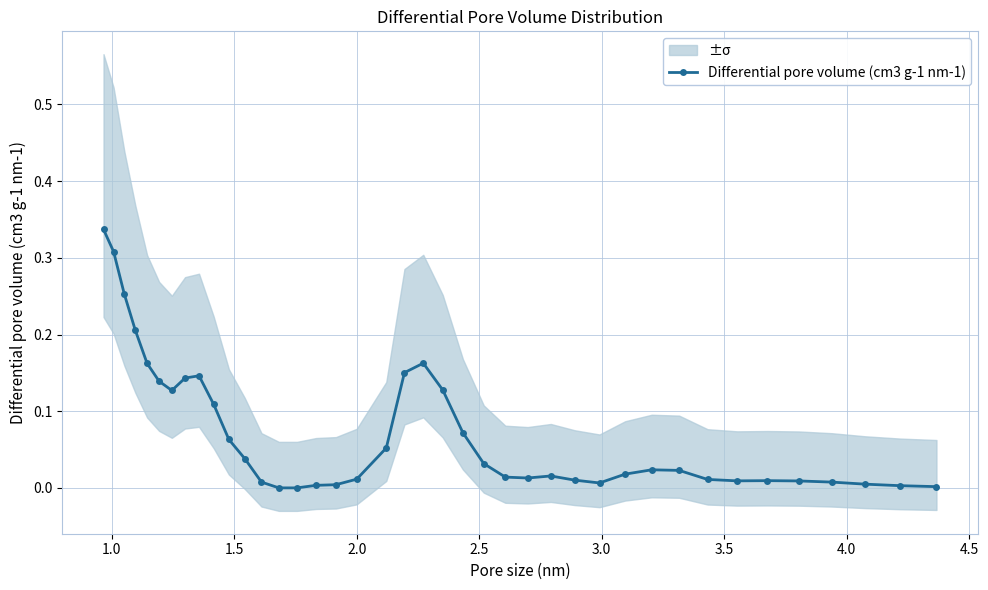

True or false: Differential pore volume (cm3 g-1 nm-1) has more than 0 points higher than both neighbors.

True